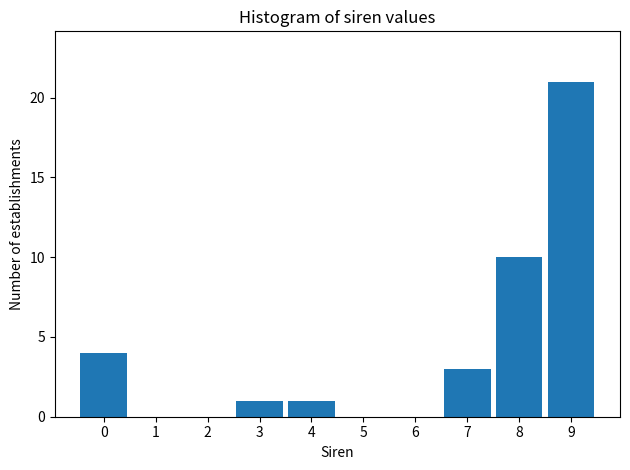

Reading left to right, list all the values displayed in this chart.

0=4	1=0	2=0	3=1	4=1	5=0	6=0	7=3	8=10	9=21